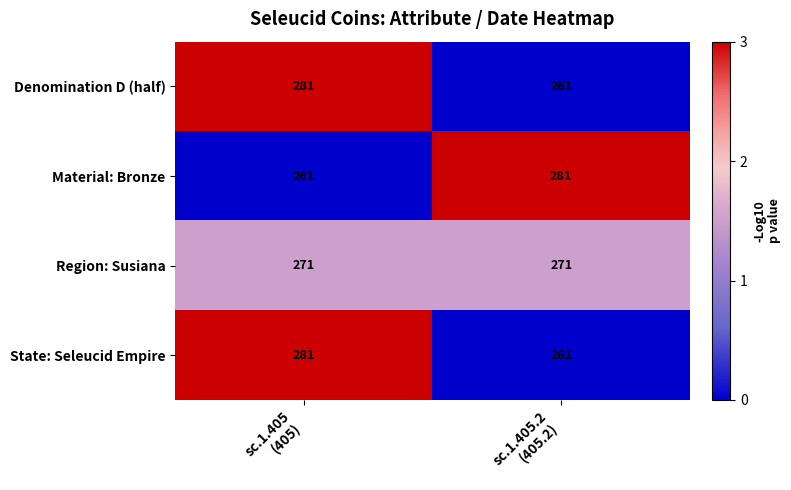

Reading right to left, what are all the values shown in this chart?

Denomination D (half): 261	281
Material: Bronze: 281	261
Region: Susiana: 271	271
State: Seleucid Empire: 261	281